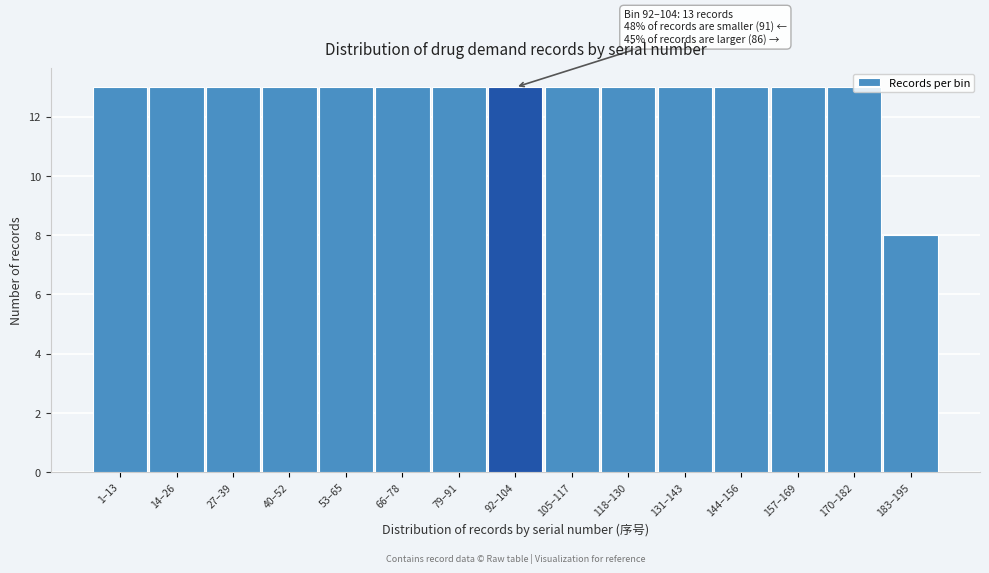

What is the label of the 3rd bar from the right?

157–169